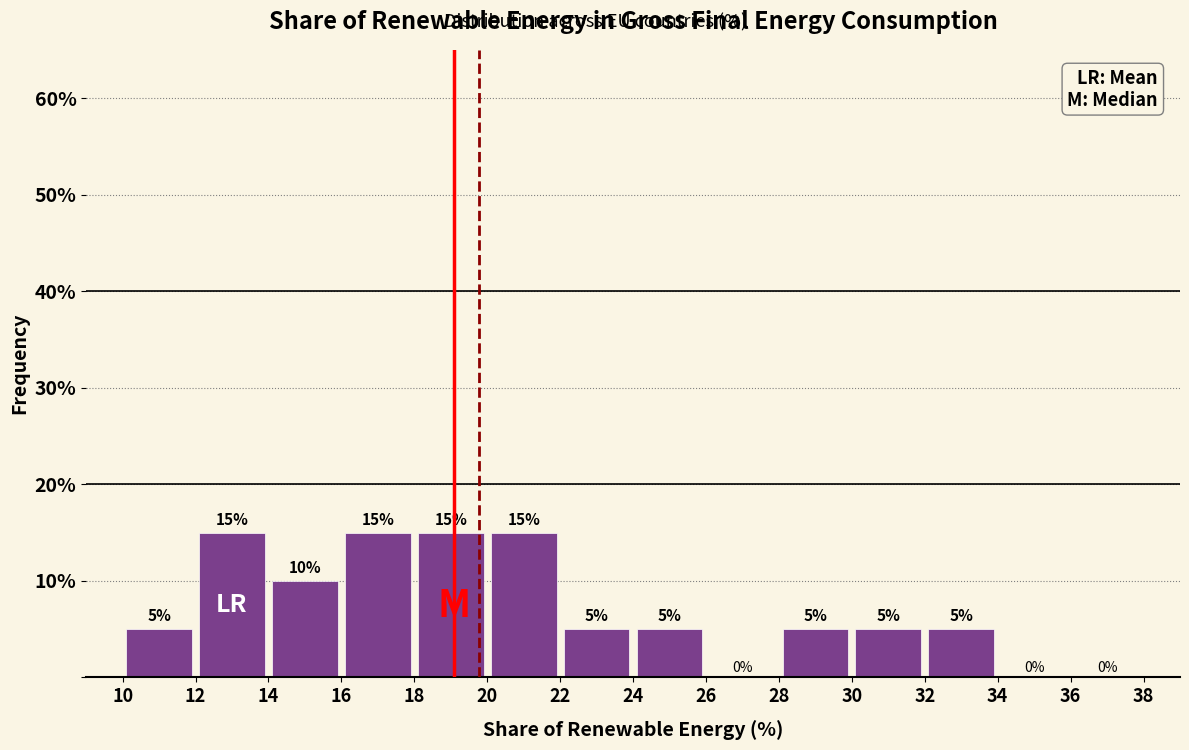

What is the height of the bar covering 18 to 20 on the x-axis?

15